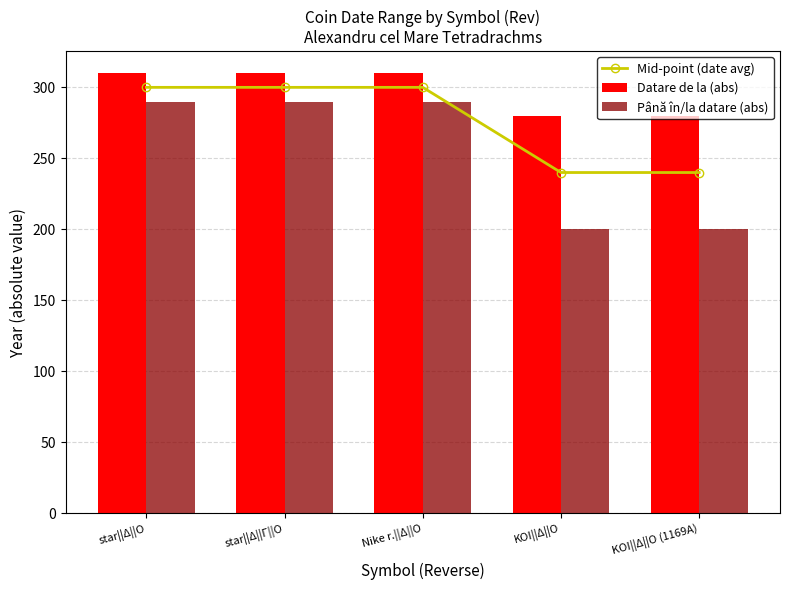

Does the chart contain stacked bars?

No